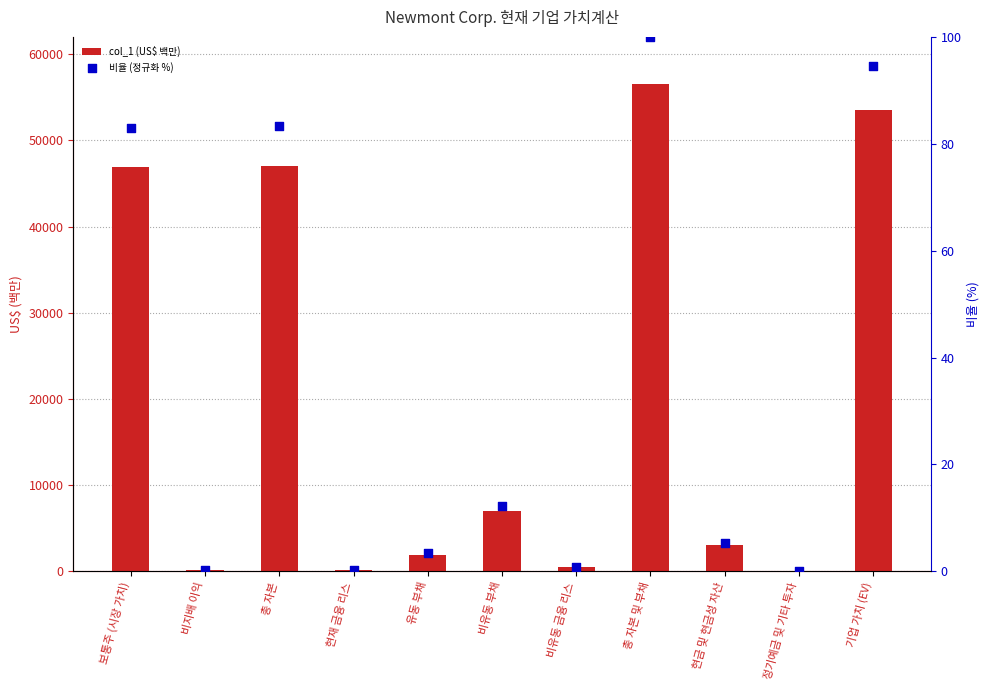

Is the value of 비율 (정규화 %) at 보통주 (시장 가치) greater than the value of col_1 (US$ 백만) at 정기예금 및 기타 투자?

Yes